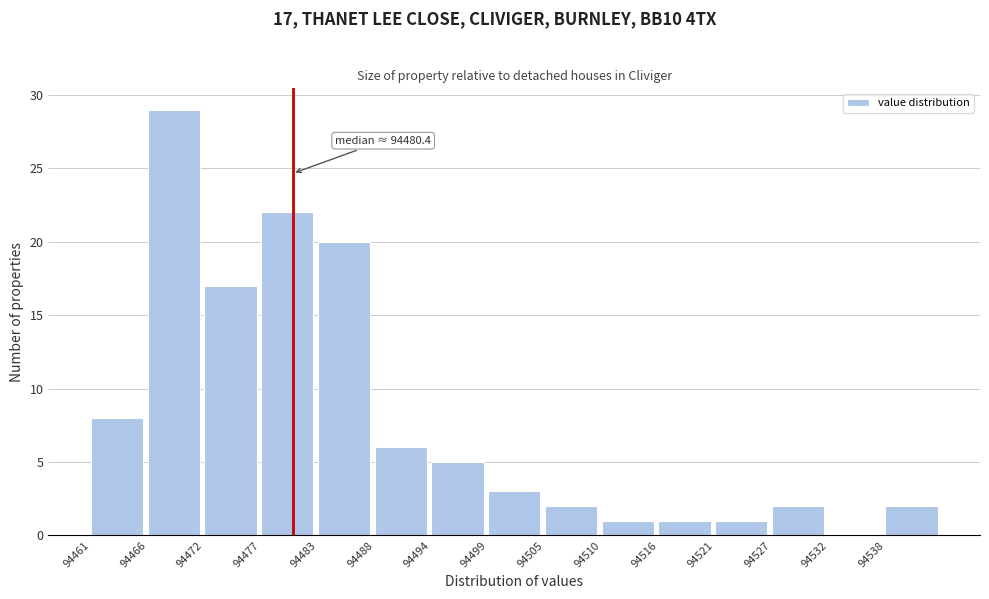

Over which range of the x-axis is the bar tallest?

94466 to 94472